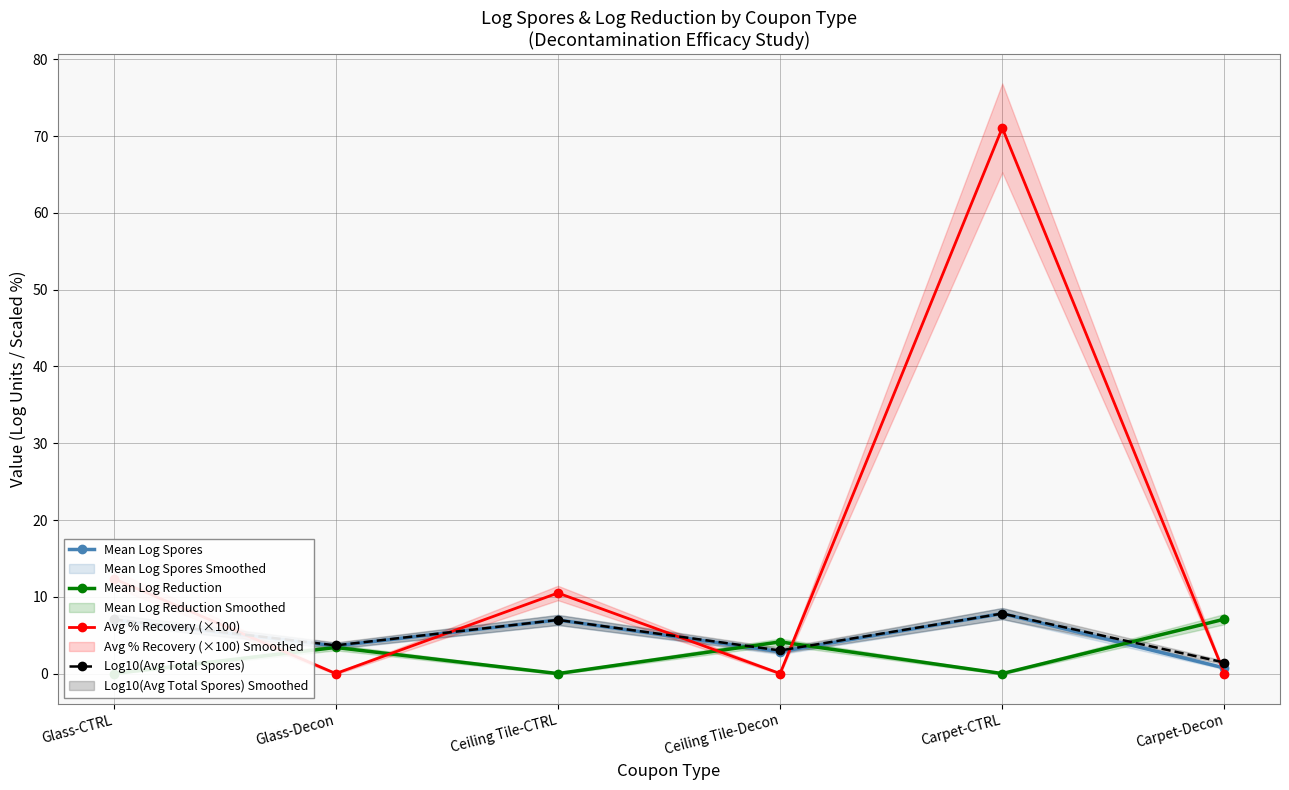

What is the sum of all Mean Log Reduction values?

14.6